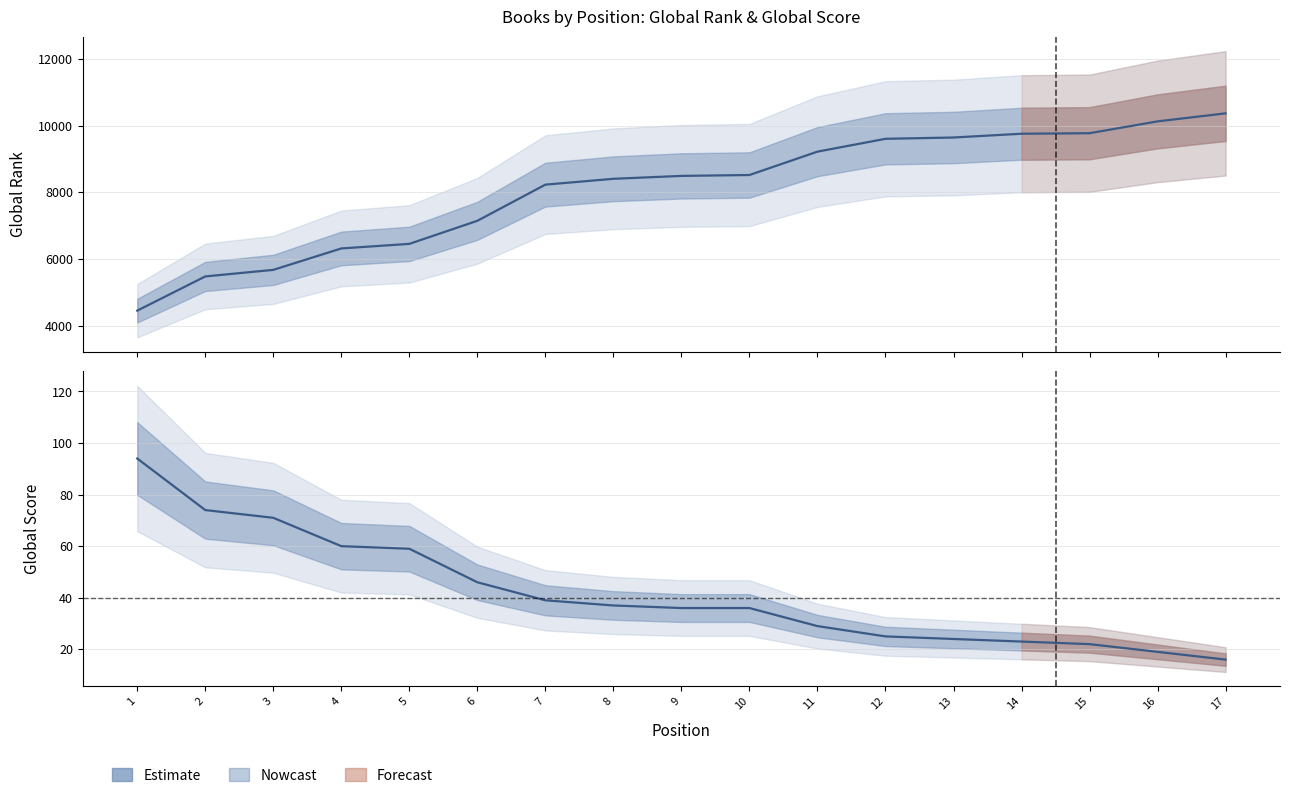

True or false: Global Rank (estimate) has a value of 2165 at 12.

False